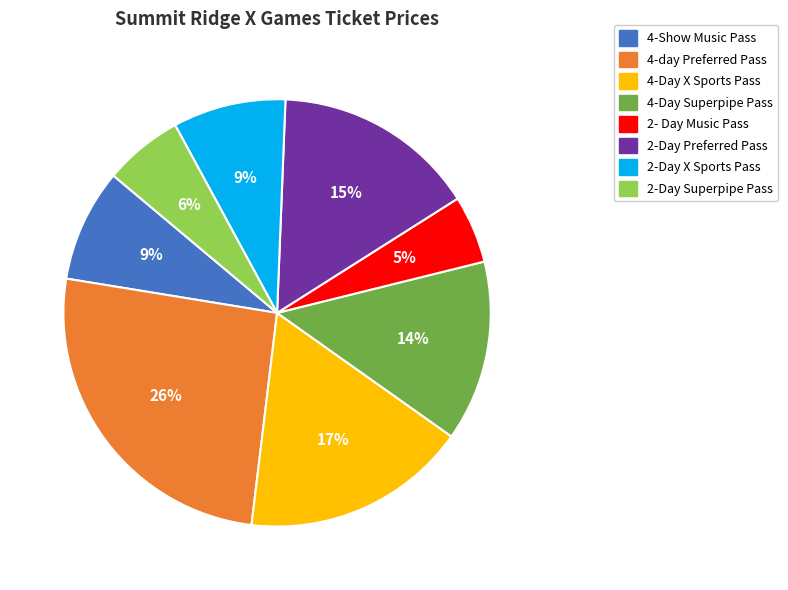

Does any single category account for the majority?

No